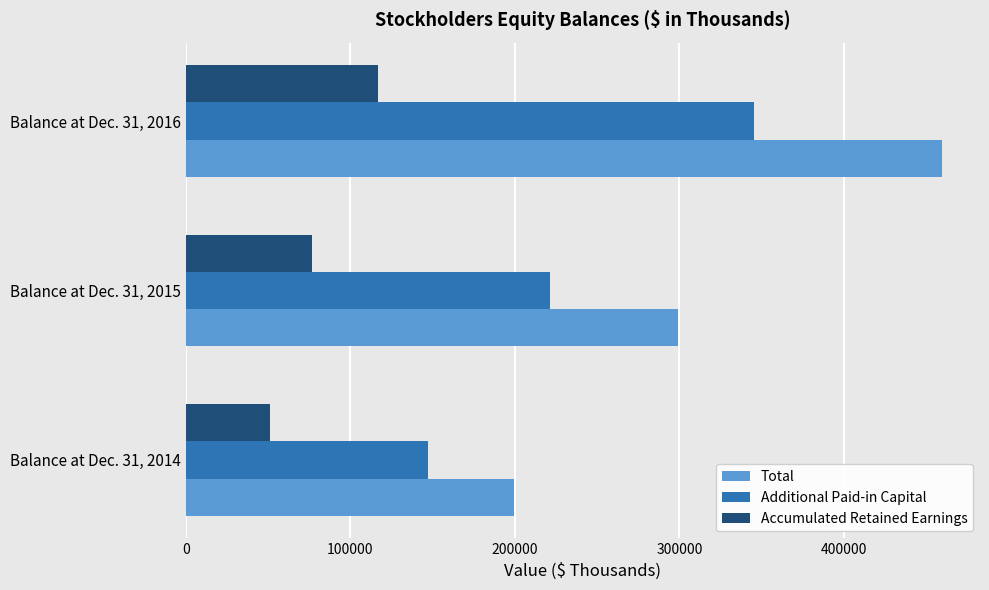

Rank the series at Balance at Dec. 31, 2014 from highest to lowest value.

Total, Additional Paid-in Capital, Accumulated Retained Earnings